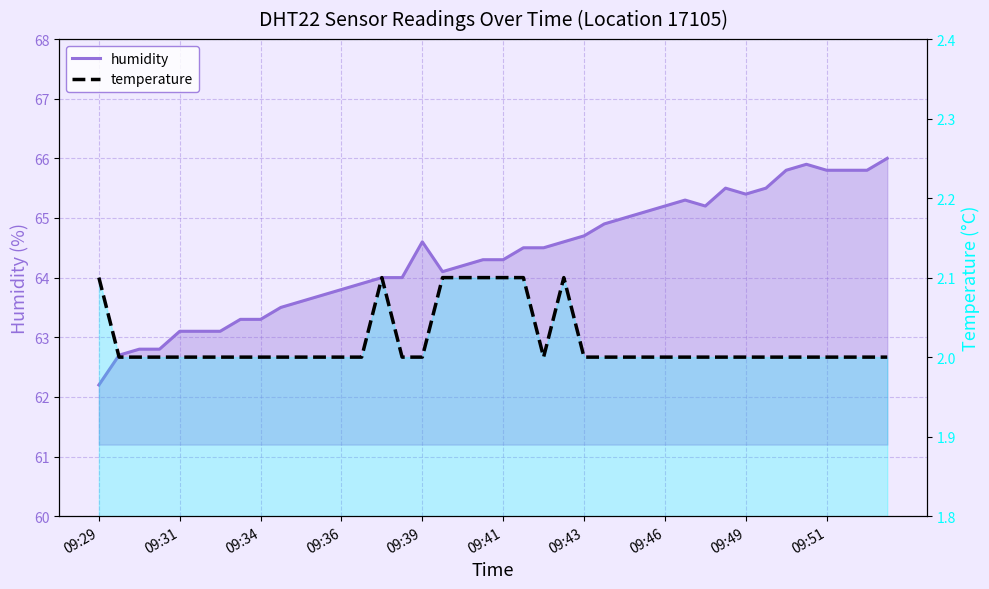

Which category has the highest value in the temperature series?

09:29